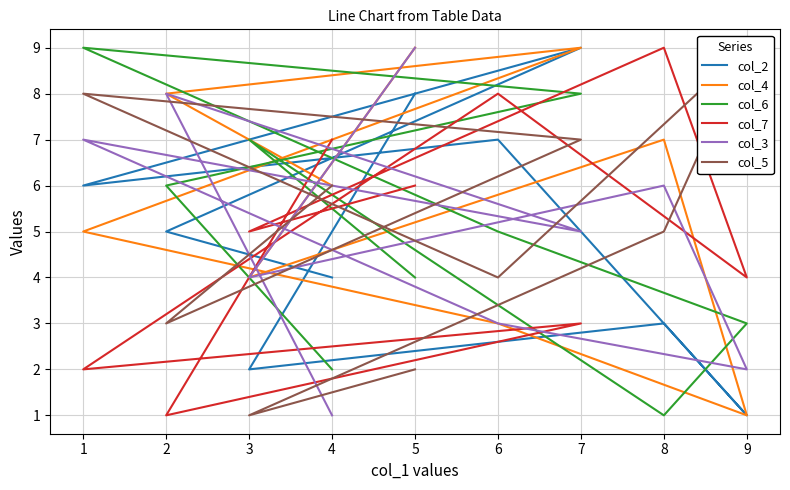

What are all the series names shown in the legend?

col_2, col_4, col_6, col_7, col_3, col_5